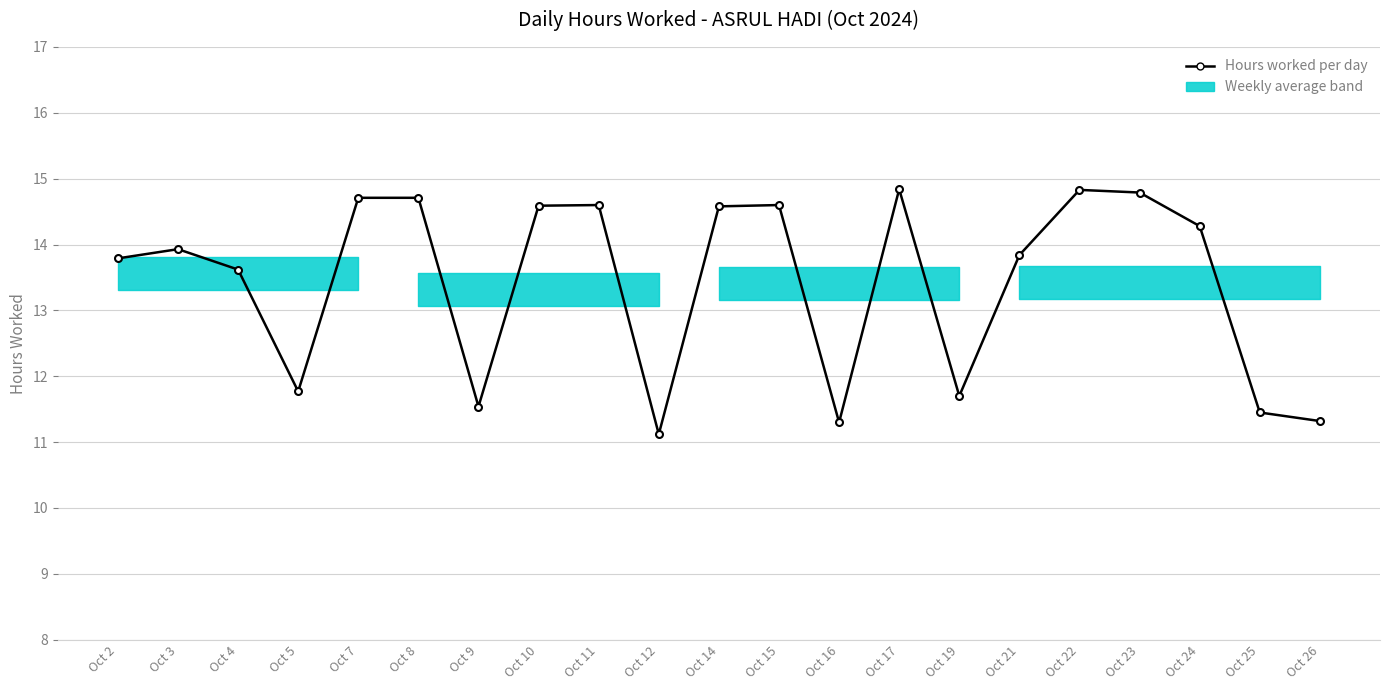

What is the smallest value displayed?

11.1